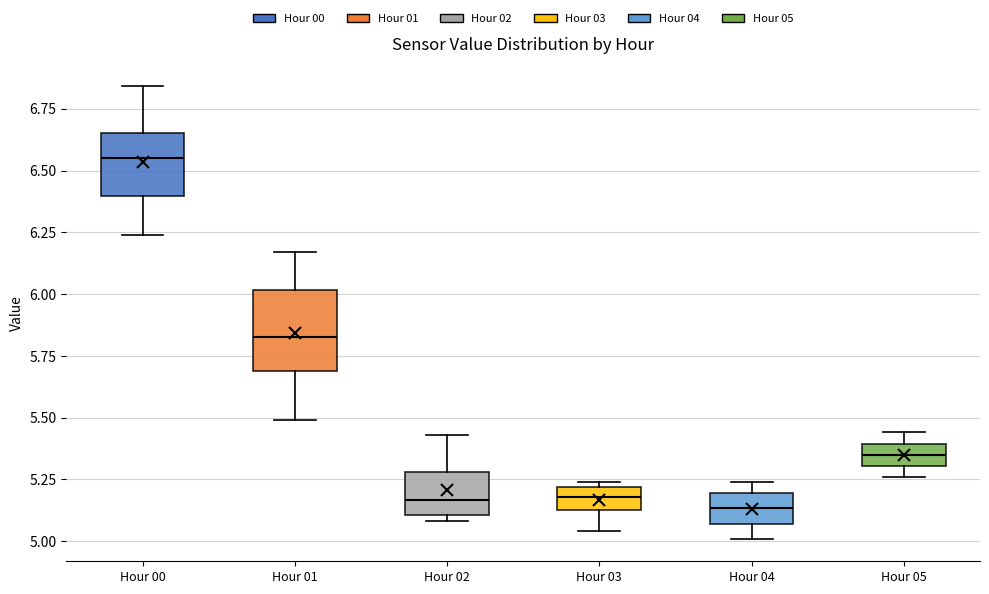

Which box's median line is the highest?

Hour 00